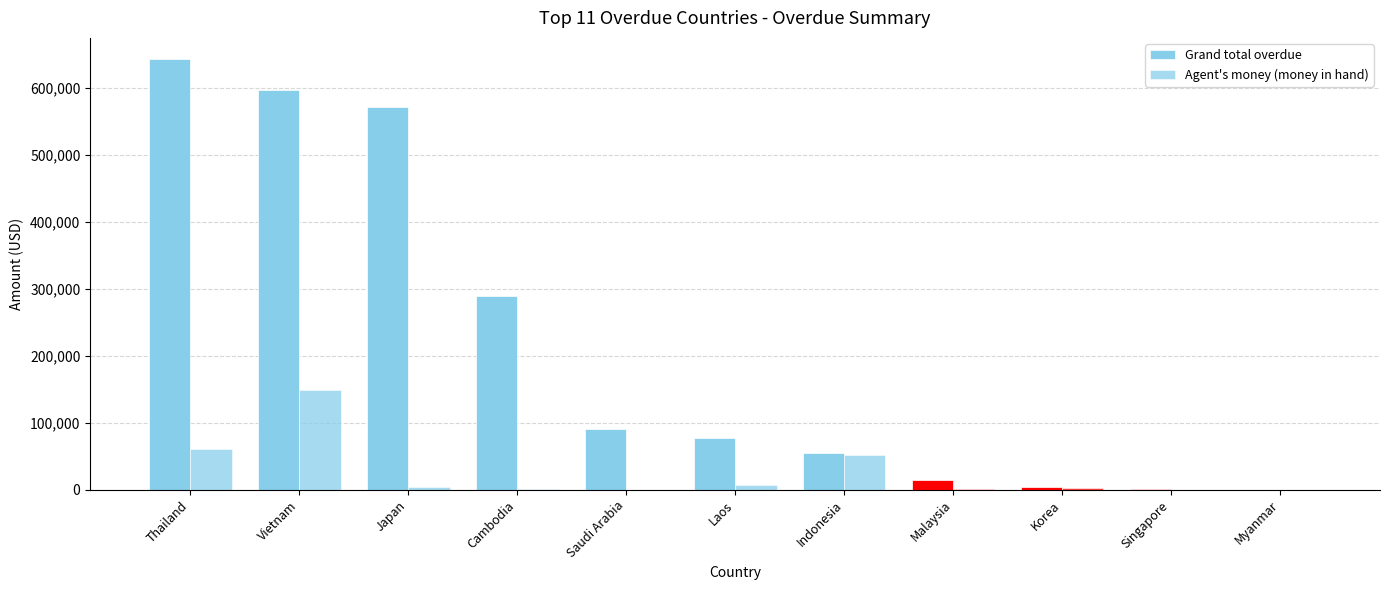

How many groups of bars are there?

11